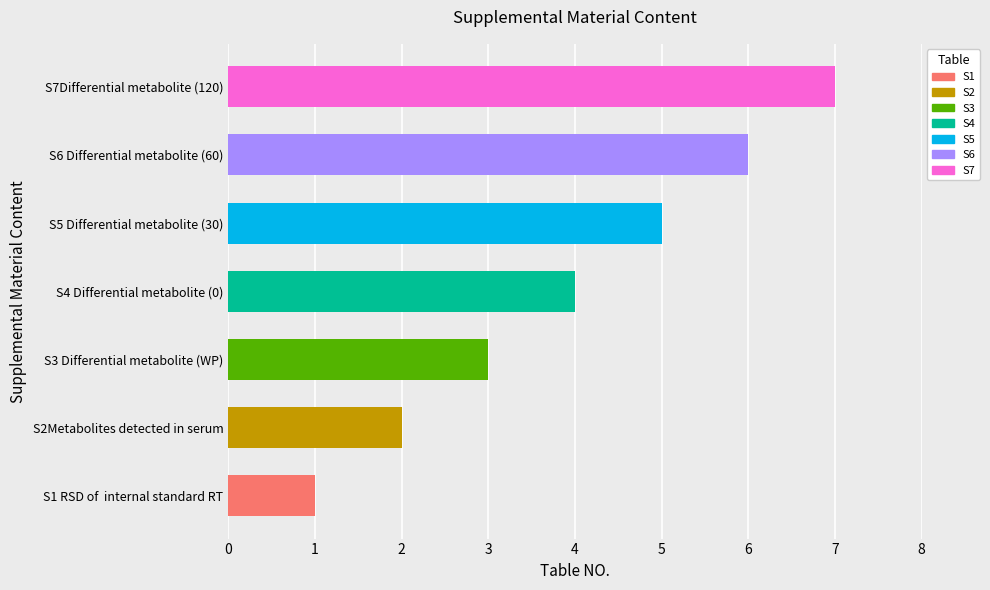

What is the change in value from S2Metabolites detected in serum to S4 Differential metabolite (0)?

+2